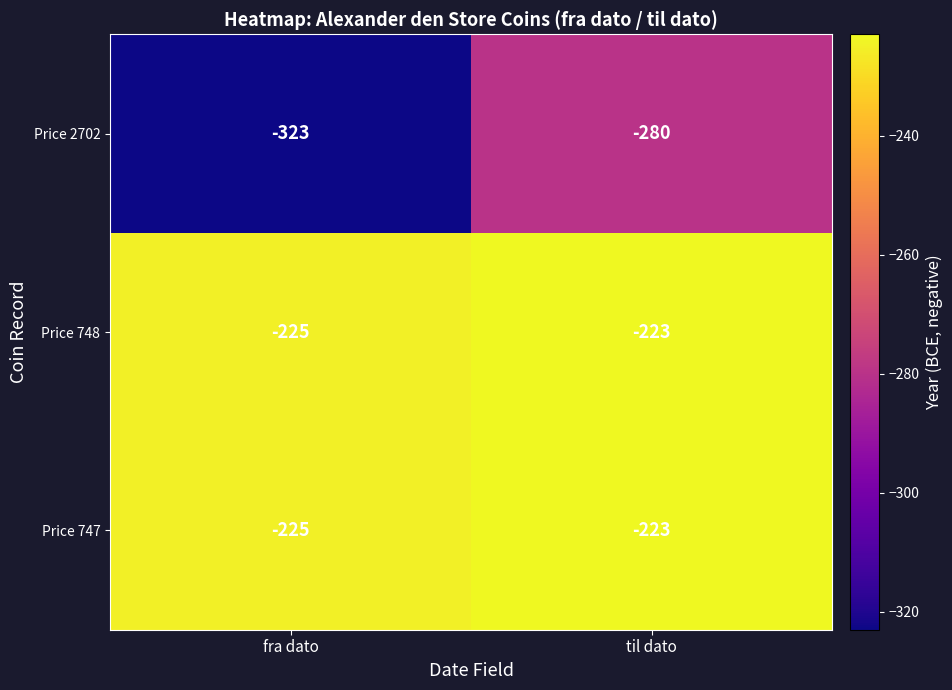

What is the average value of the Price 748 series?

-224